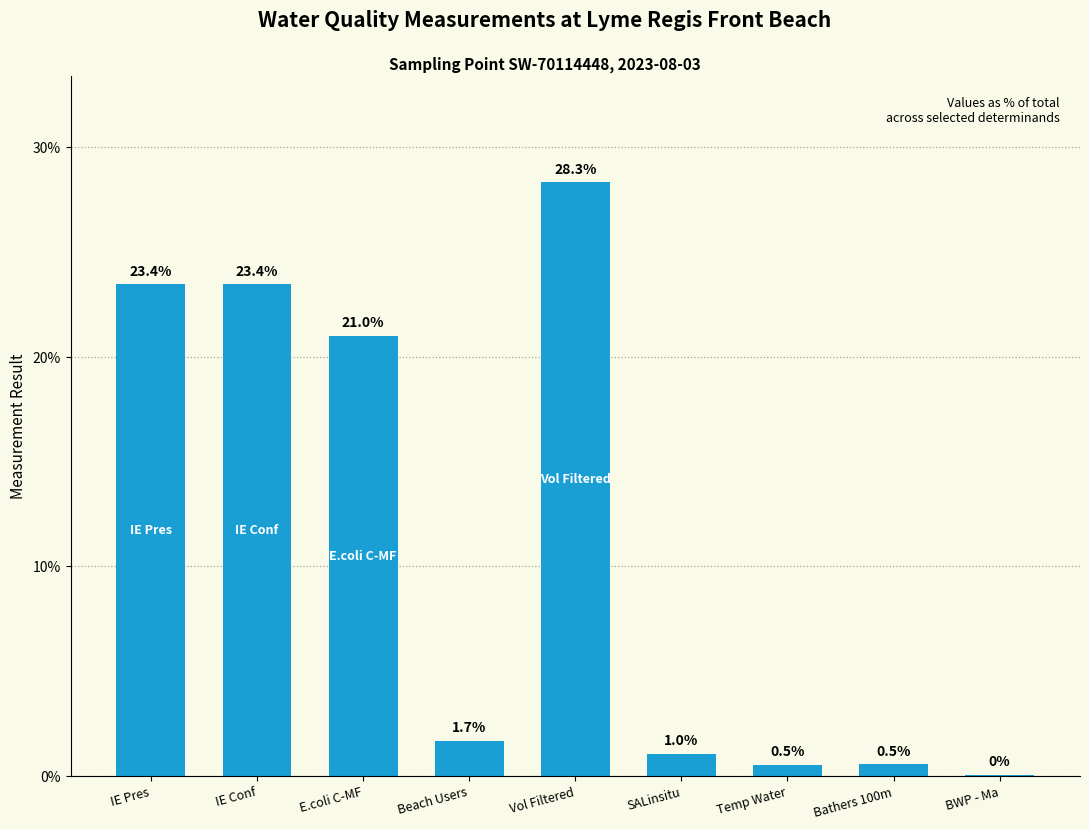

What is the sum of all values?

100.0